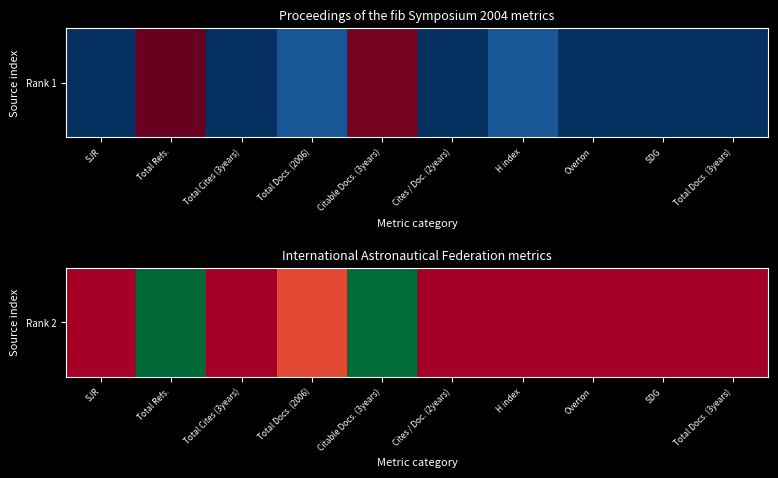

What is the sum of all values?

343.1